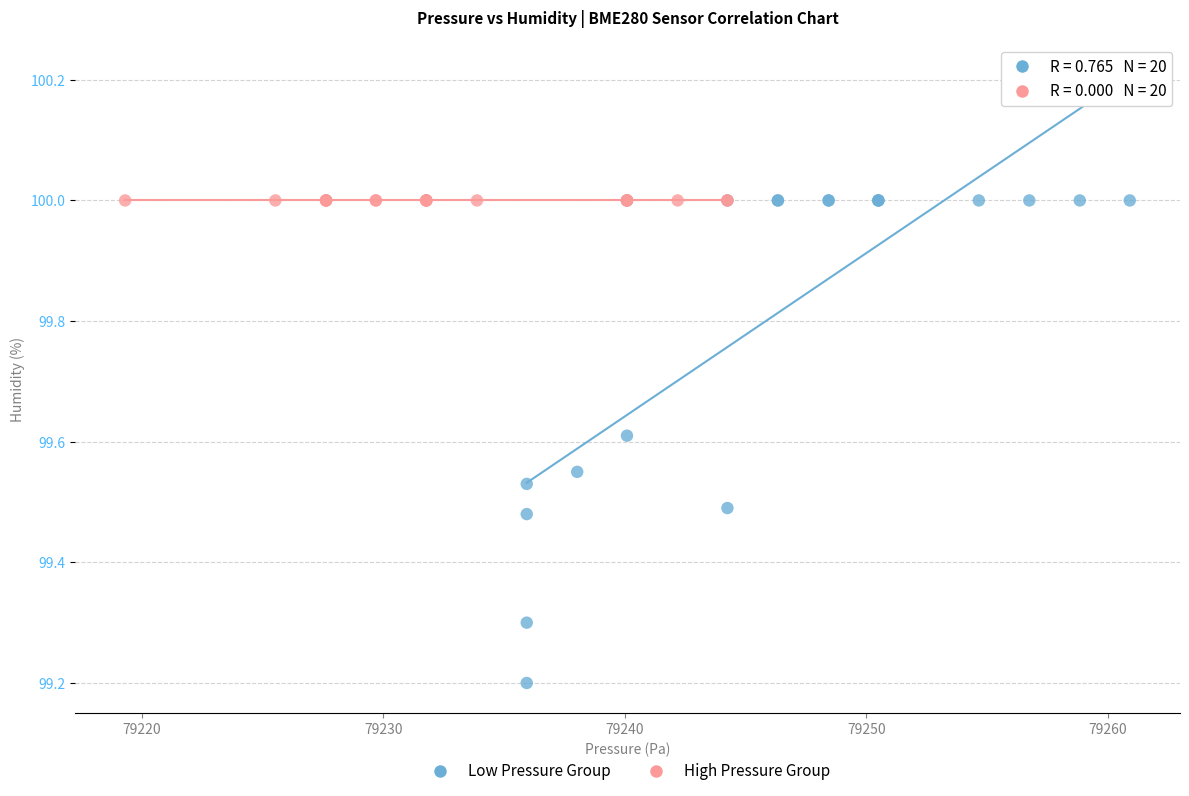

Which series reaches the minimum Y coordinate?

Low Pressure Group